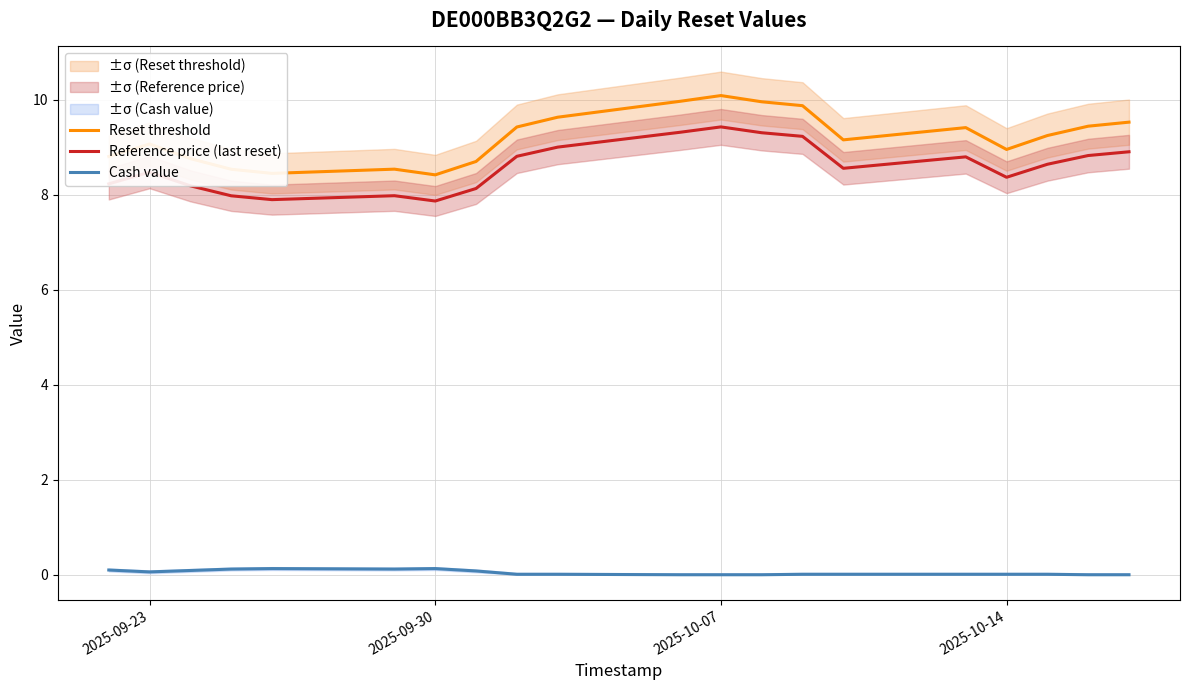

At how many categories does at least one series exceed 3?

20